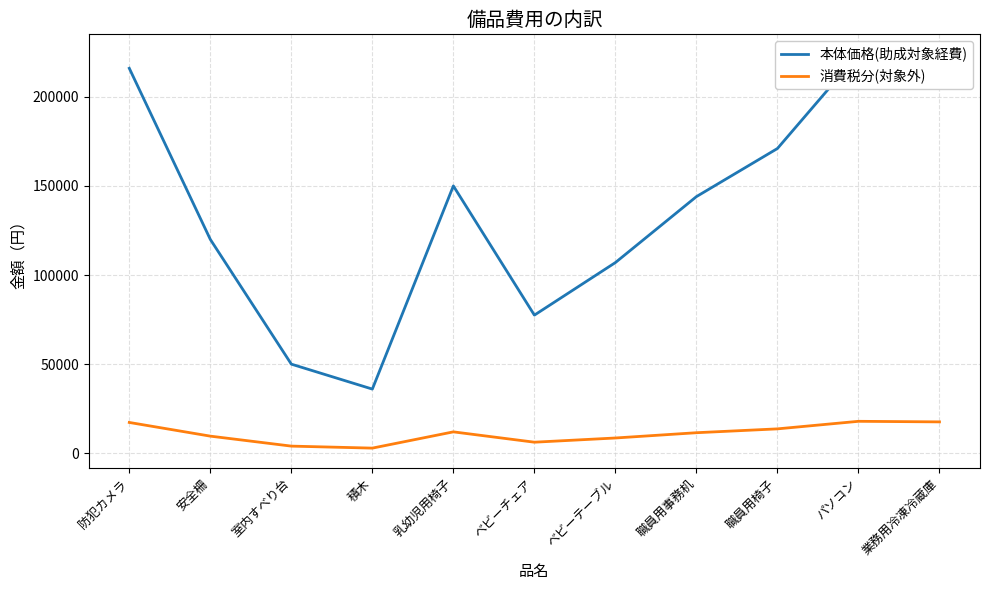

What is the sum of the 本体価格(助成対象経費) values at ベビーテーブル and 防犯カメラ?

323000